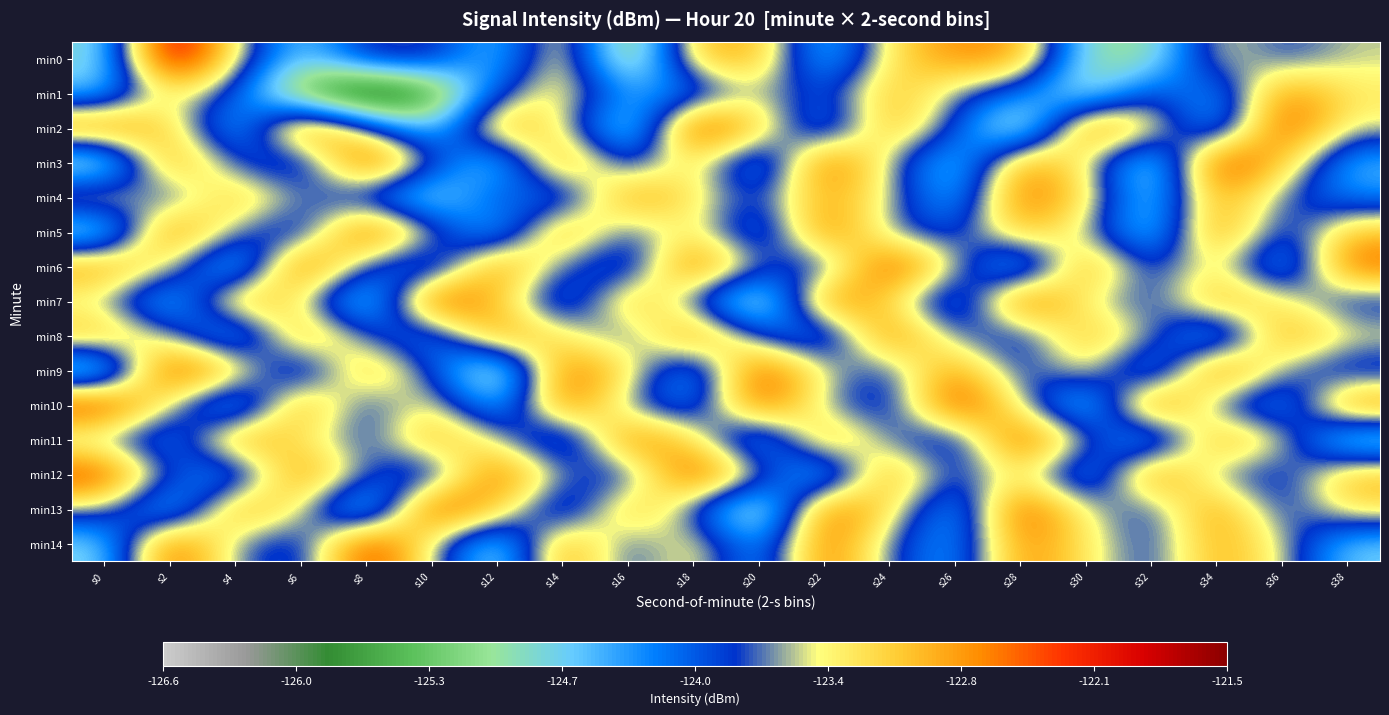

Rank the series by their maximum value, from lowest to highest.

min1, min4, min8, min5, min11, min2, min3, min6, min7, min9, min10, min12, min13, min14, min0